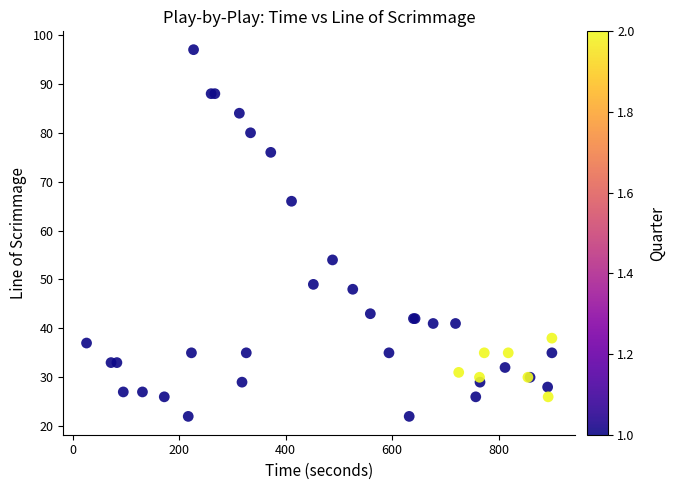

What Y value in the scatter plot is closest to 59?

54